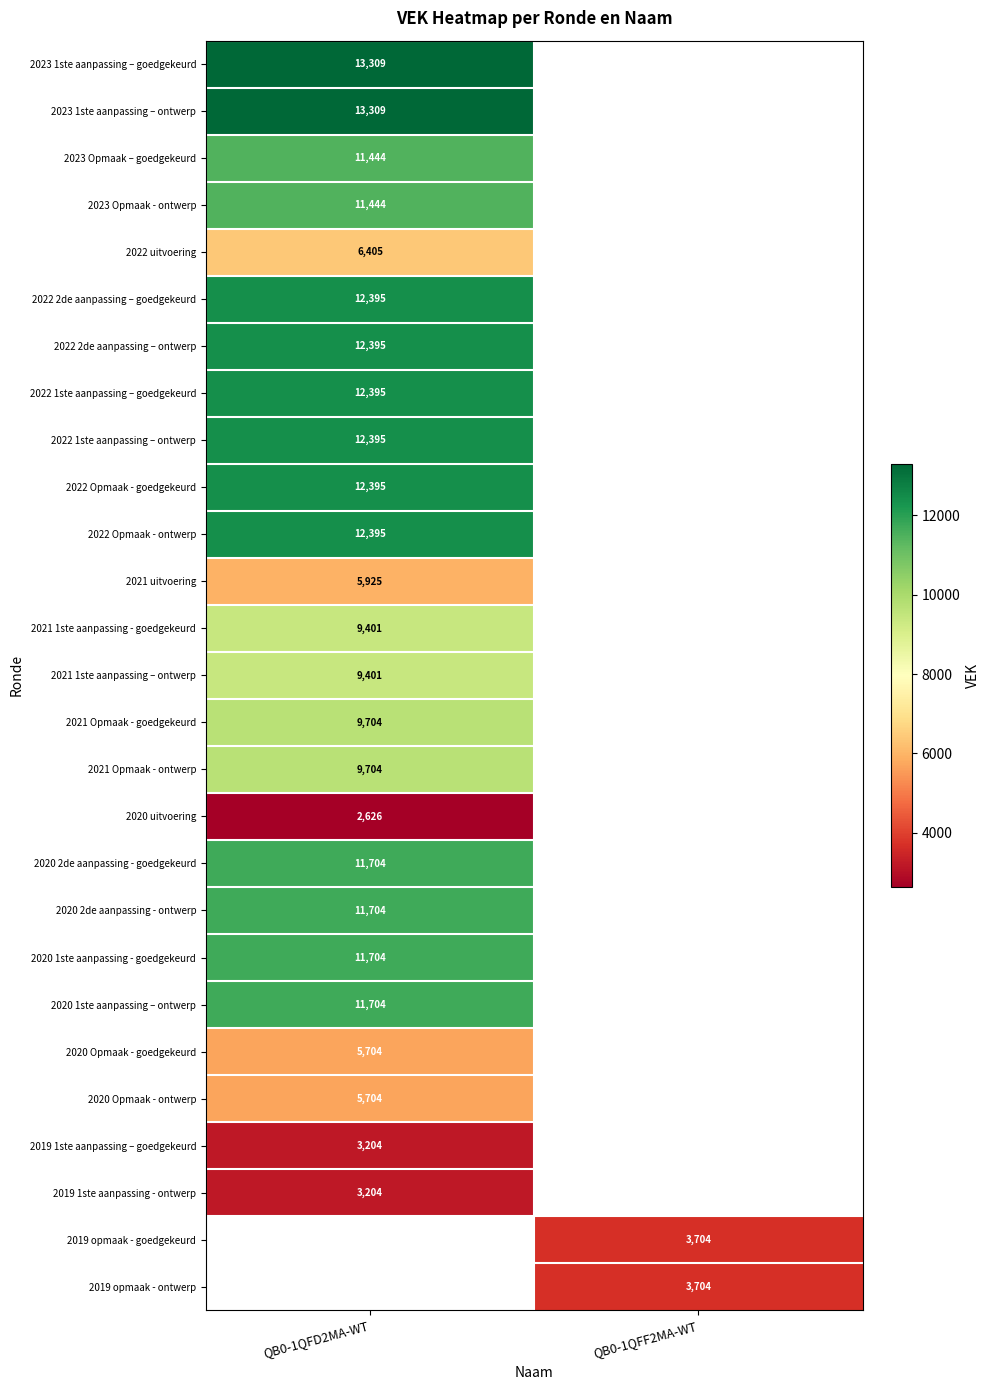

The 2020 Opmaak - goedgekeurd series shows 1324 at QB0-1QFD2MA-WT. True or false?

False